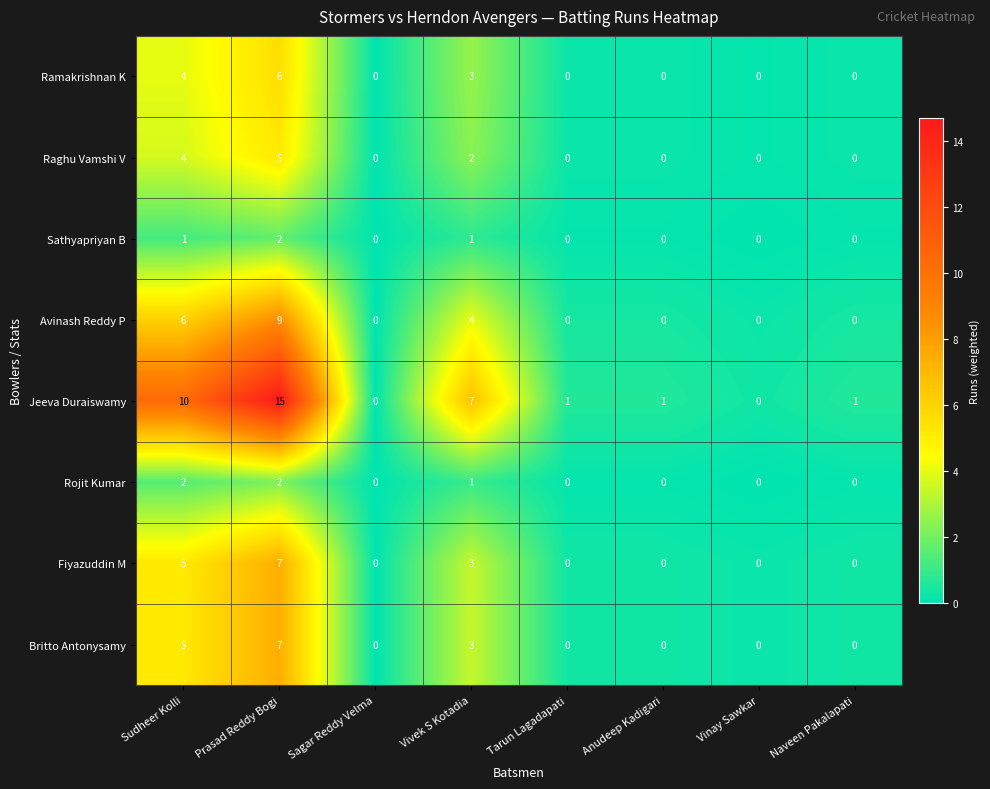

What is the maximum value shown in the chart?

15